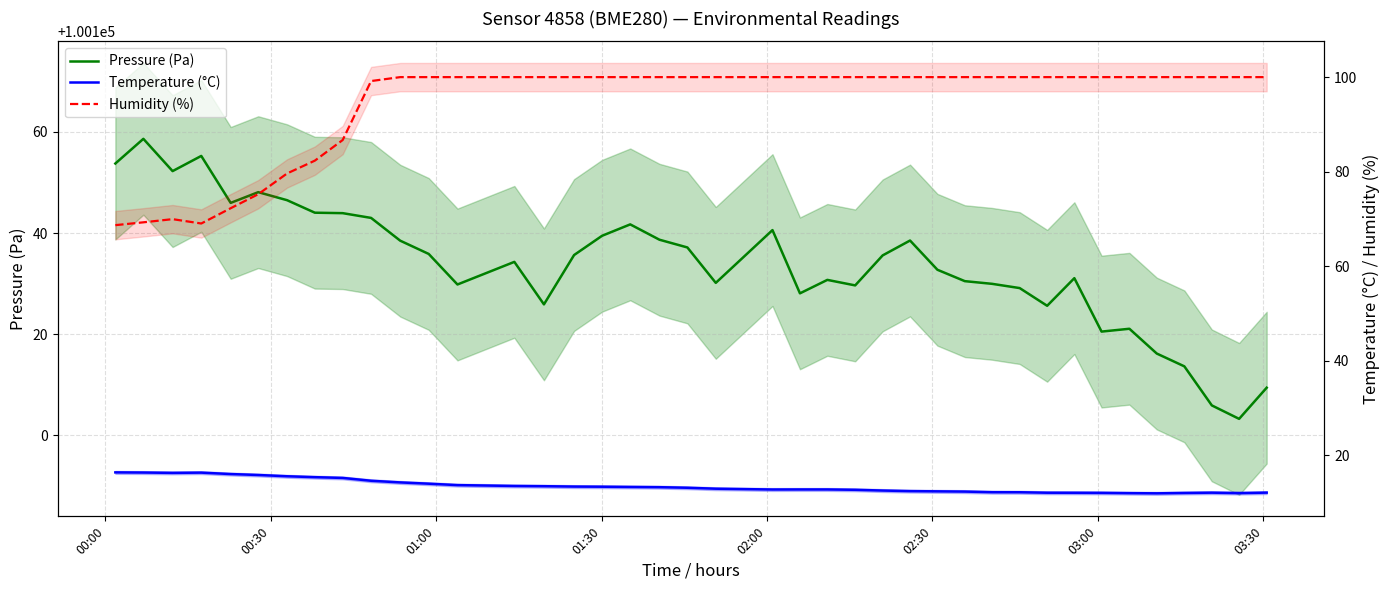

At which label does Pressure (Pa) first exceed 100135?

00:00